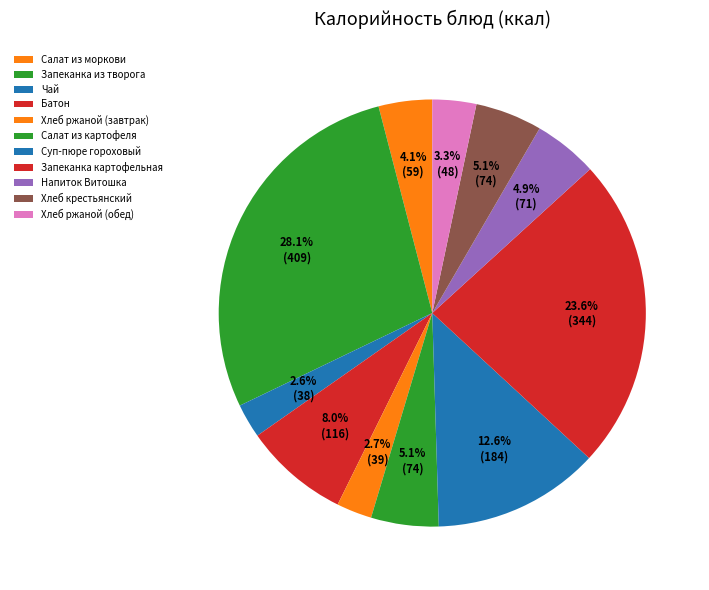

How many slices are in this pie chart?

11